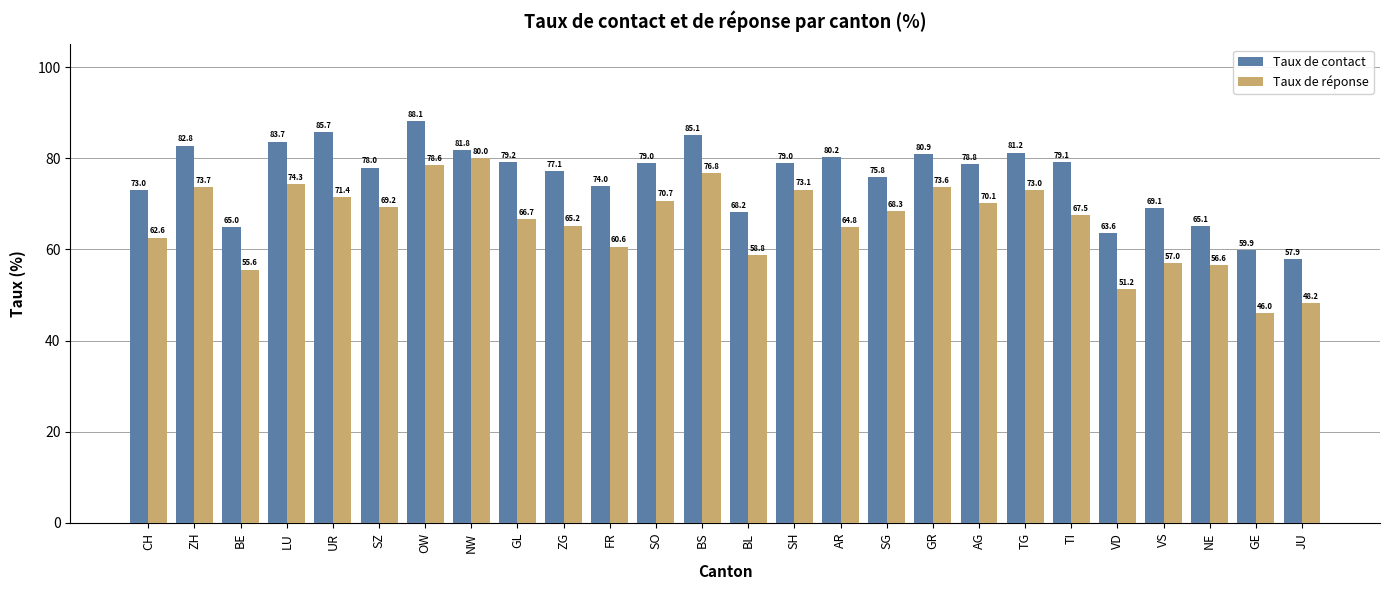

How many values in the Taux de contact series are below 78?

12